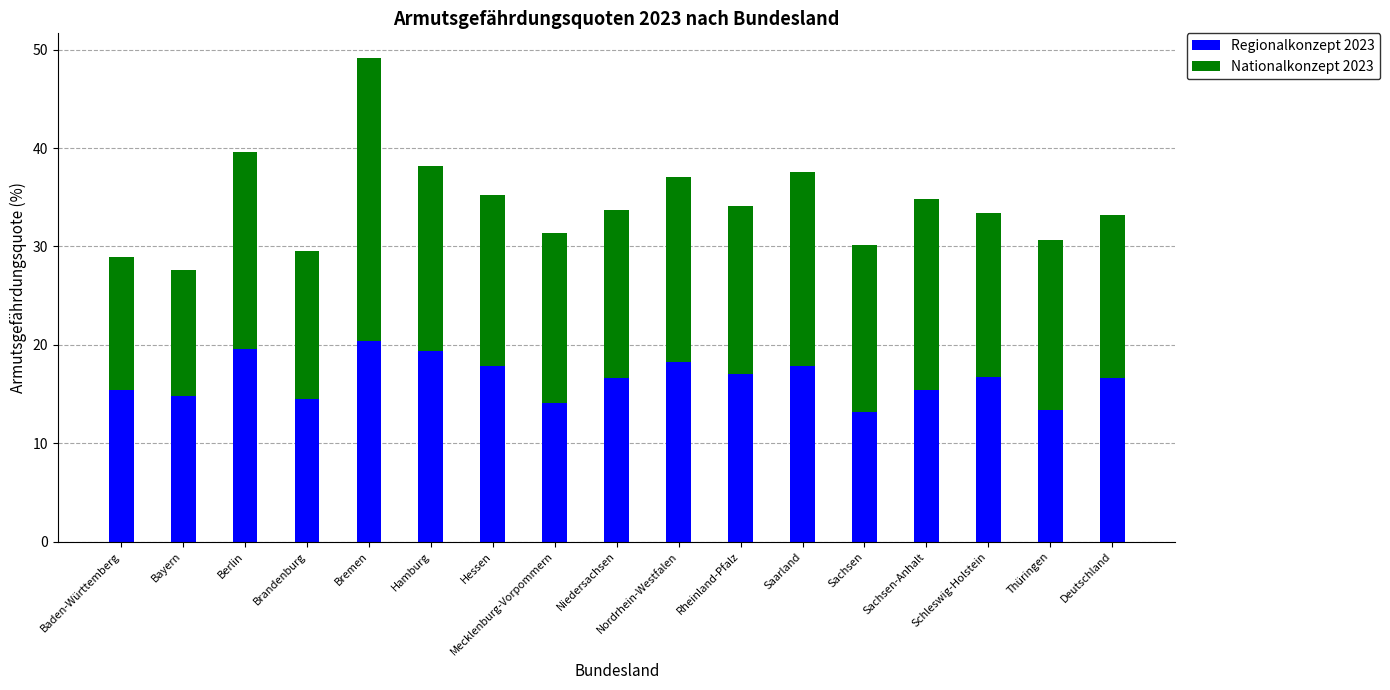

True or false: Regionalkonzept 2023 has a value of 20.4 at Bremen.

True